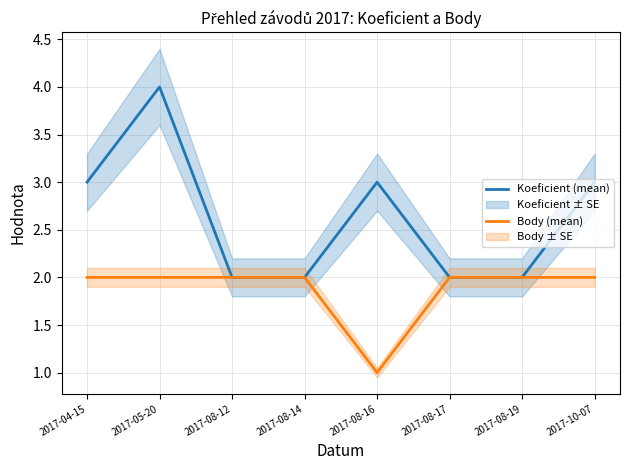

The value of Koeficient (mean) at 2017-08-12 is 1. True or false?

False